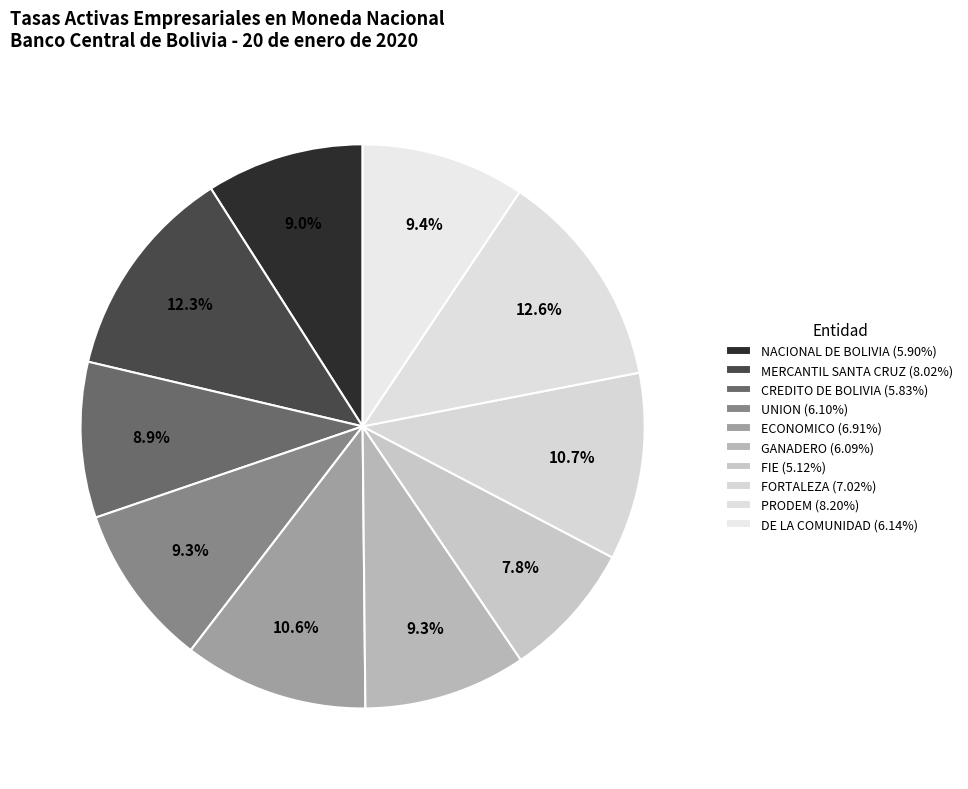

Count the number of slices in the pie.

10